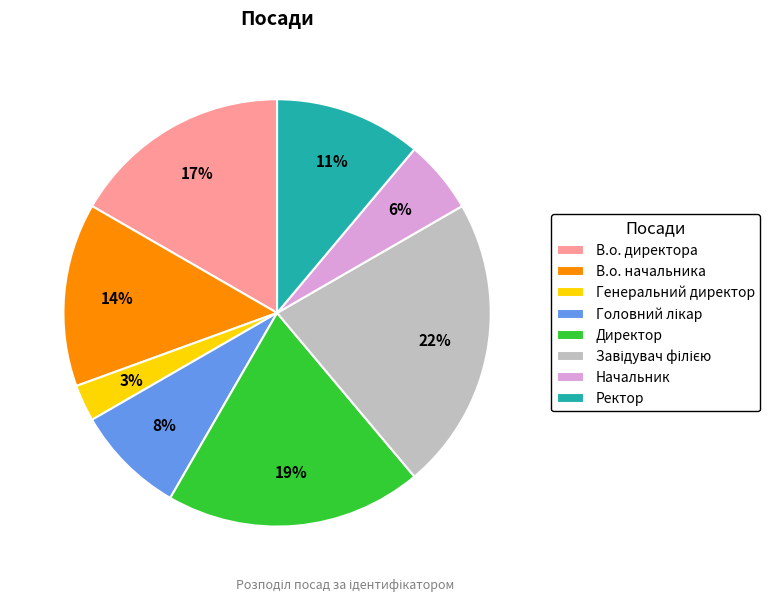

Is there any slice that represents more than half of the pie?

No